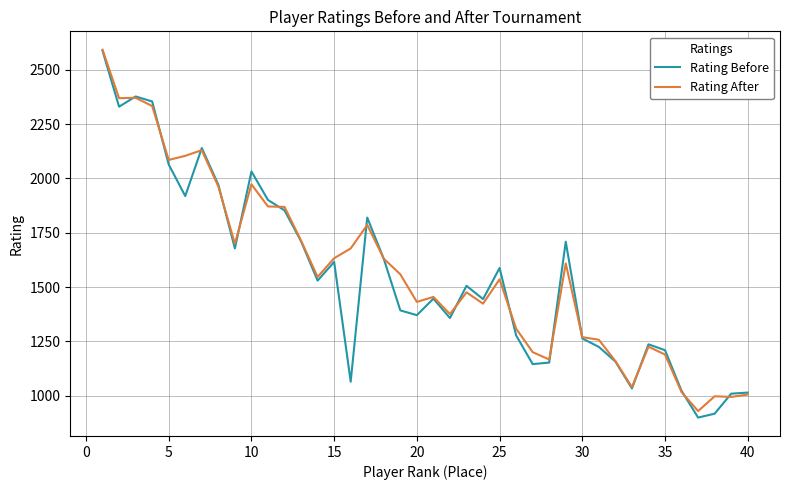

What is the lowest value of the Rating Before series?

900